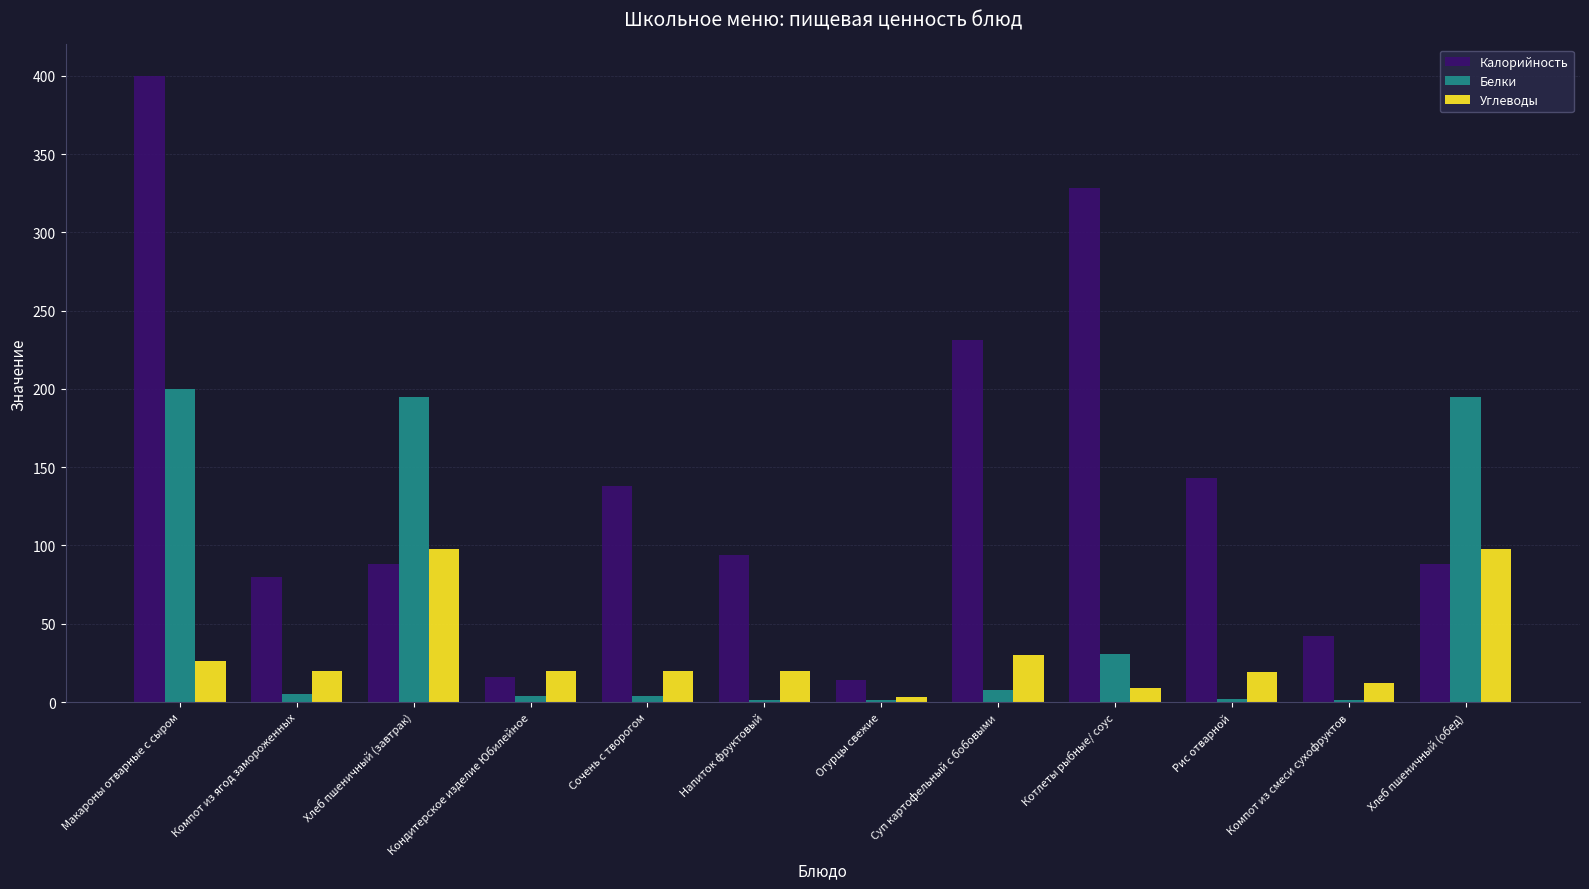

What is the sum of all Белки values?

647